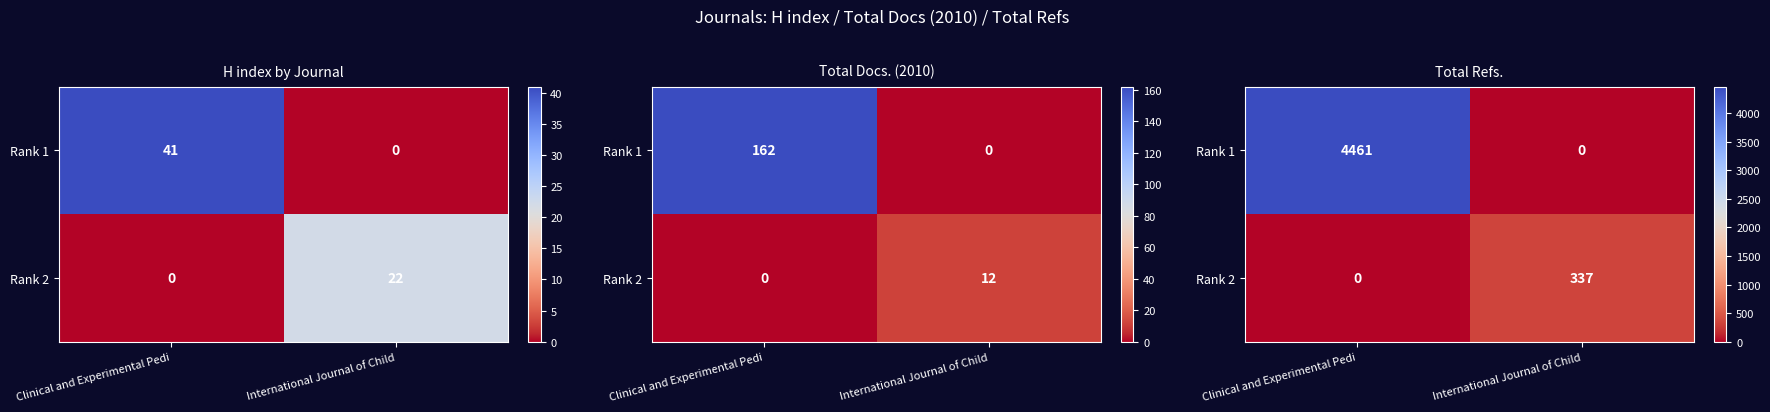

Is it true that Rank 1 equals 0 at International Journal of Child?

True